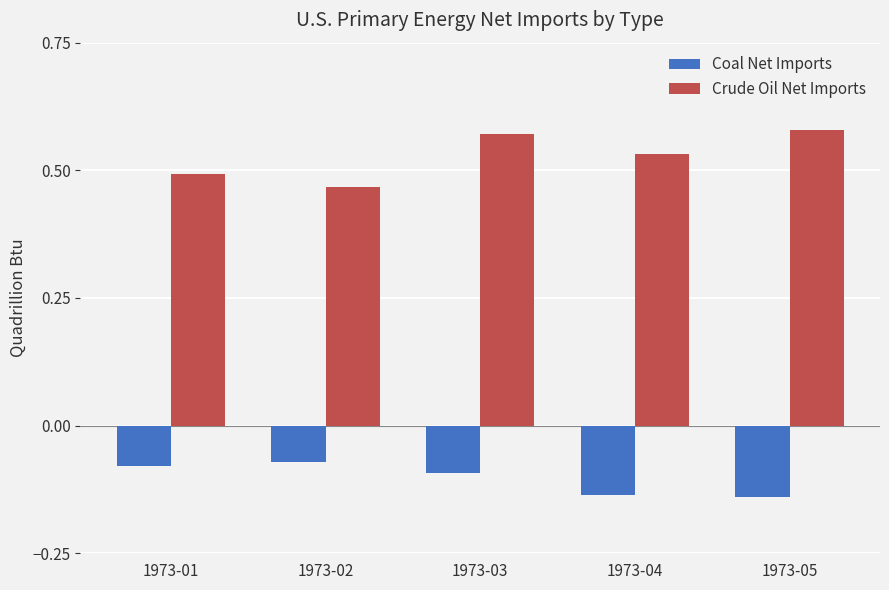

The Coal Net Imports series shows -0.0 at 1973-02. True or false?

False